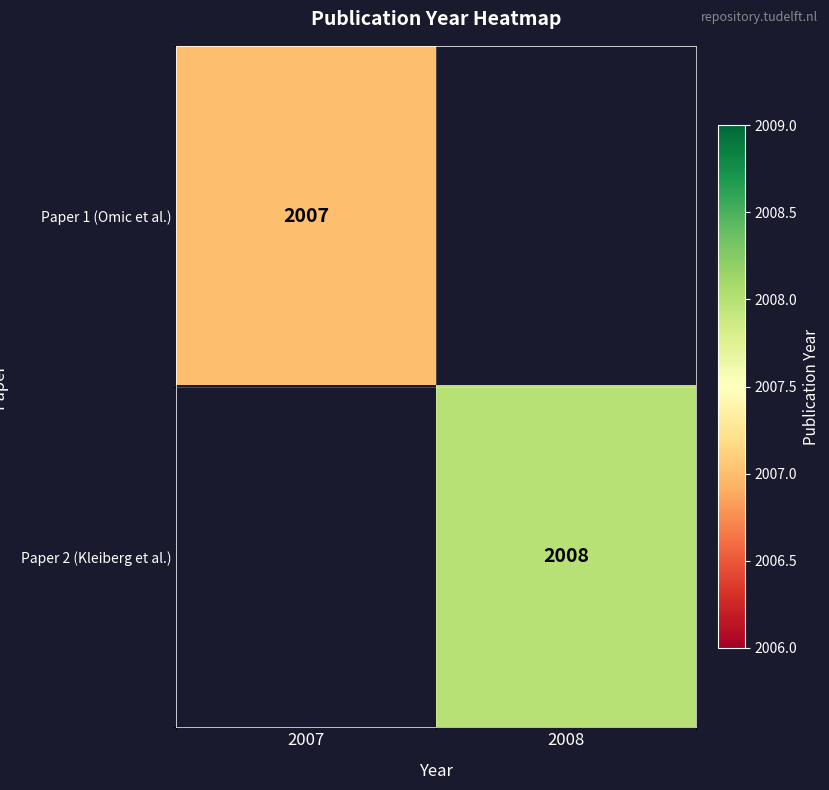

What is the total value across all series at 2007?

2007